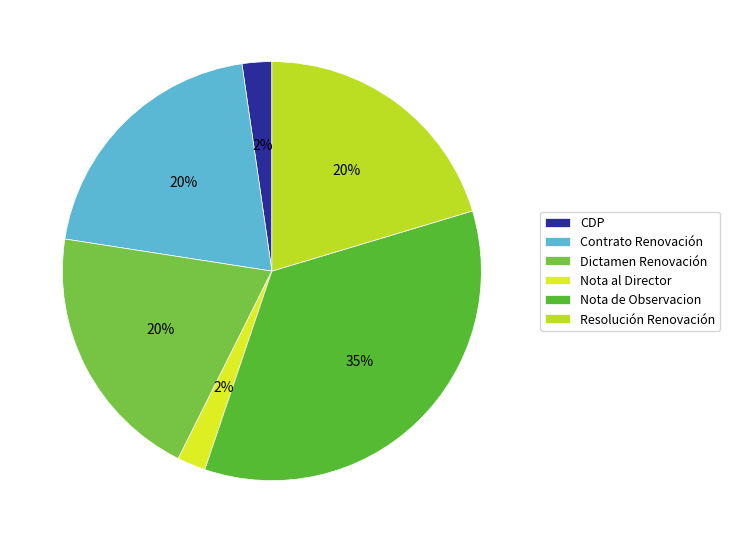

Does Nota de Observacion account for over 50% of the chart?

No